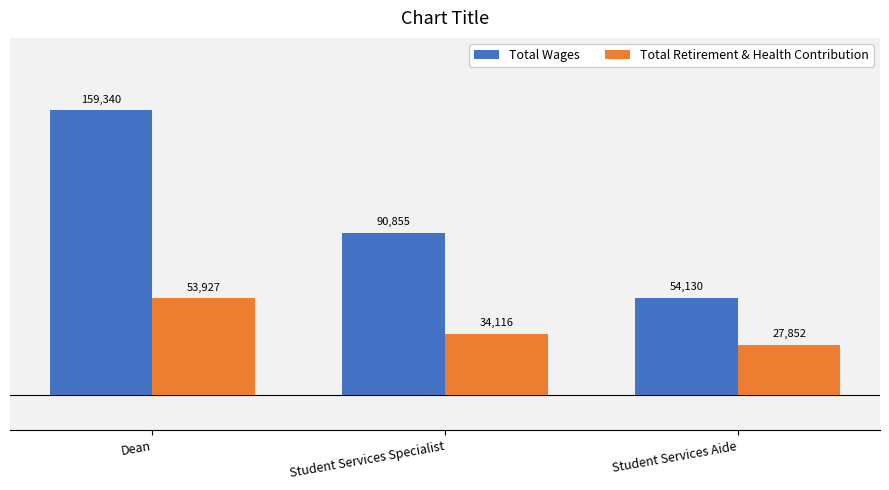

Which series has the largest total across all categories?

Total Wages